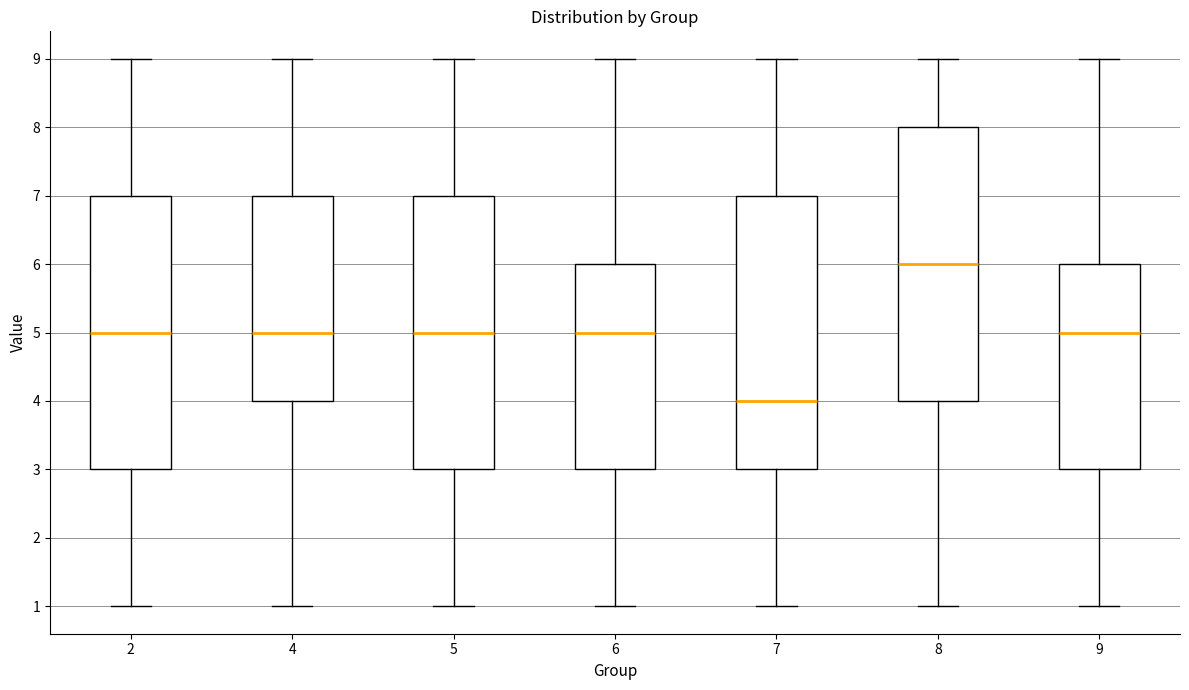

Where does the lower whisker of the box at x = 4 end on the y-axis? The values are not printed on the chart, so give them approximately, as read against the axis.

1